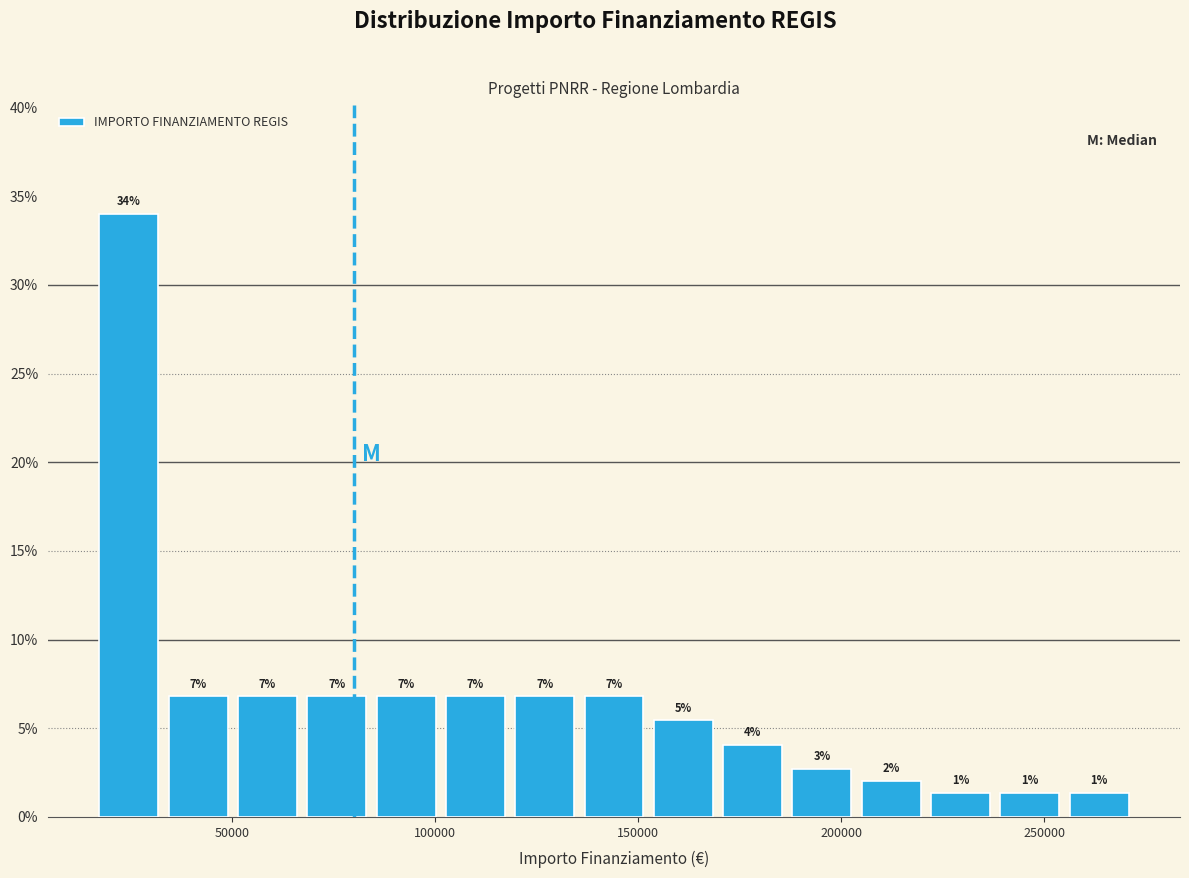

Around what value on the x-axis is the tallest bar? Give the approximate position of its centre, as read against the axis.

25000